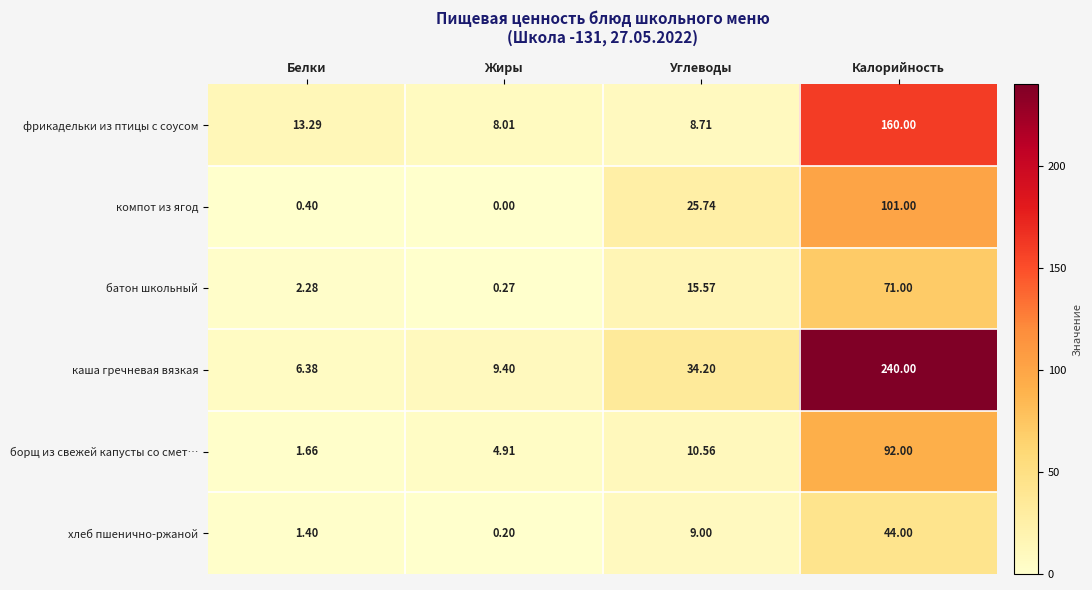

Which category has the lowest value in the компот из ягод series?

Жиры